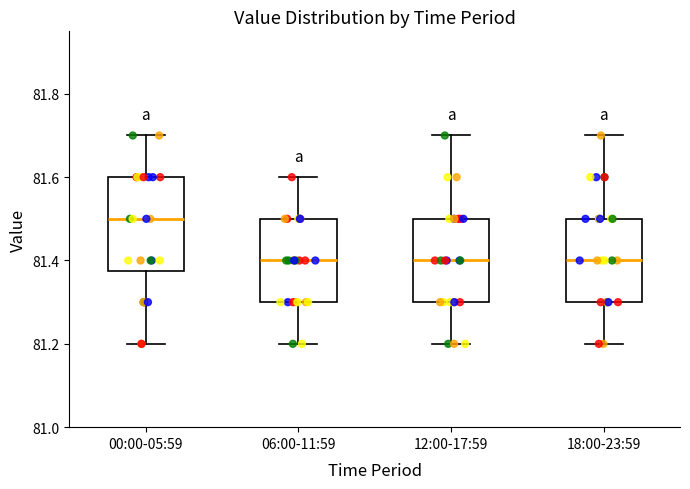

Comparing the boxes themselves (not the whiskers), which one is the tallest?

00:00-05:59